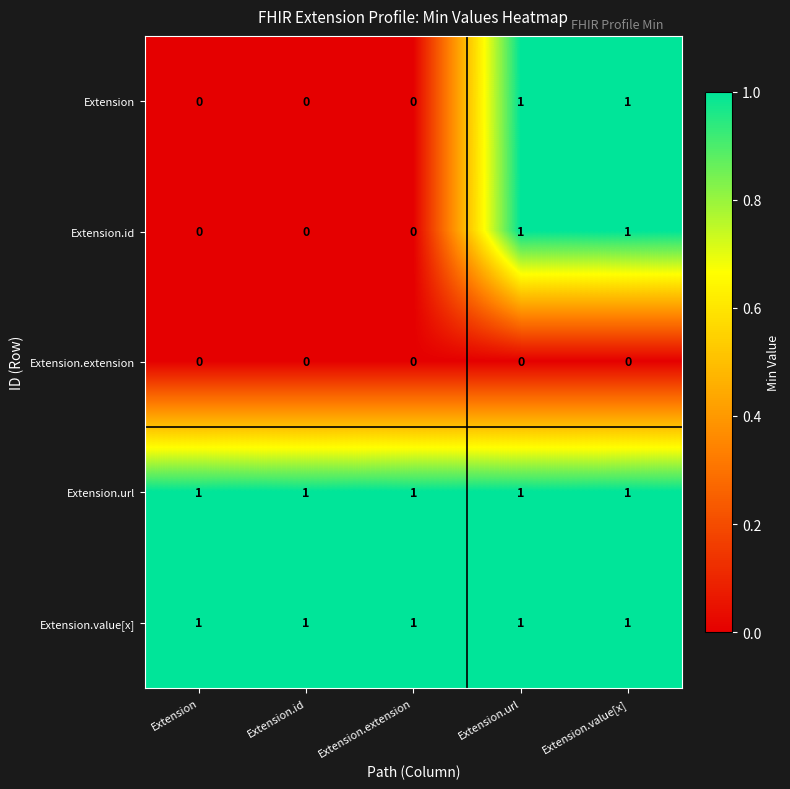

Is the value of Extension at Extension greater than the value of Extension.url at Extension?

No